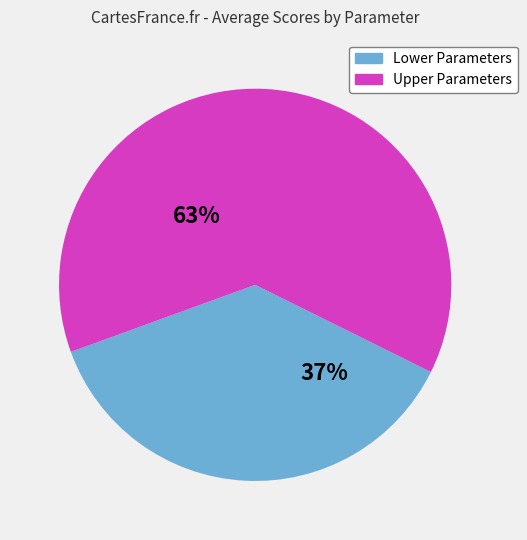

Is there any slice that represents more than half of the pie?

Yes